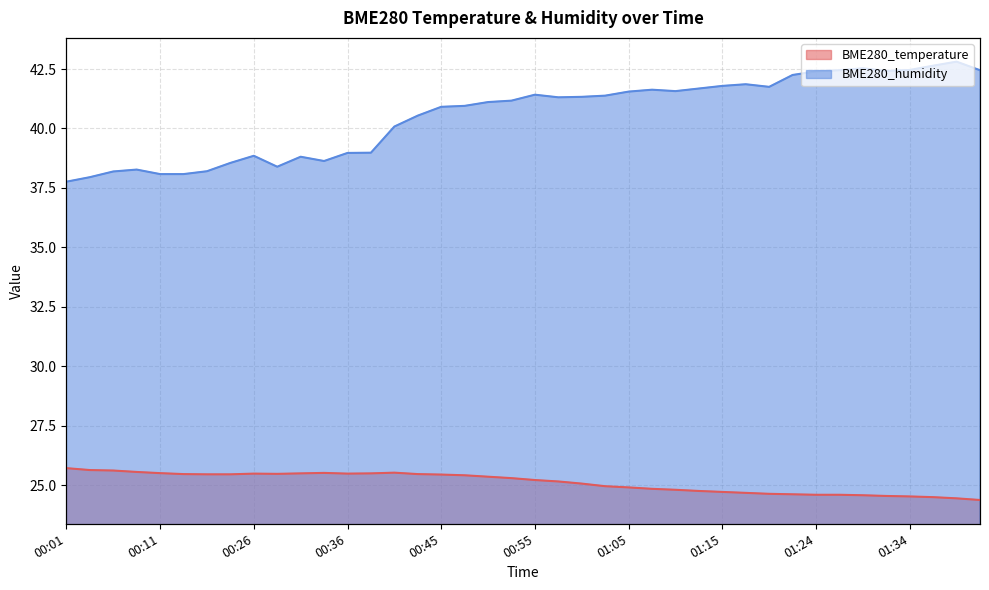

Is the value of BME280_temperature at 01:42 greater than the value of BME280_humidity at 01:05?

No